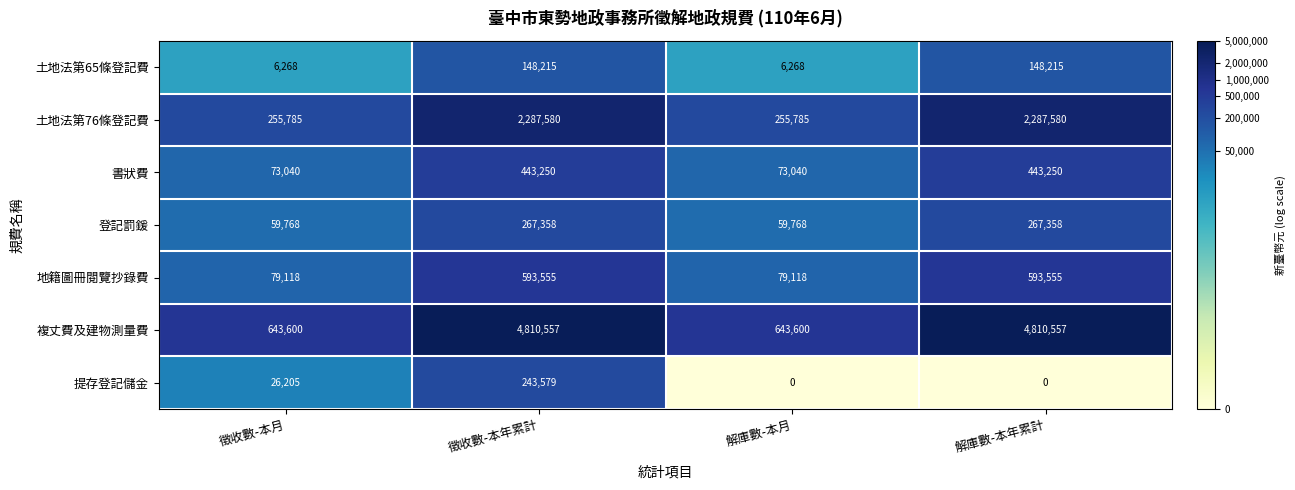

What is the spread (max minus min) of values at 解庫數-本月?

643600